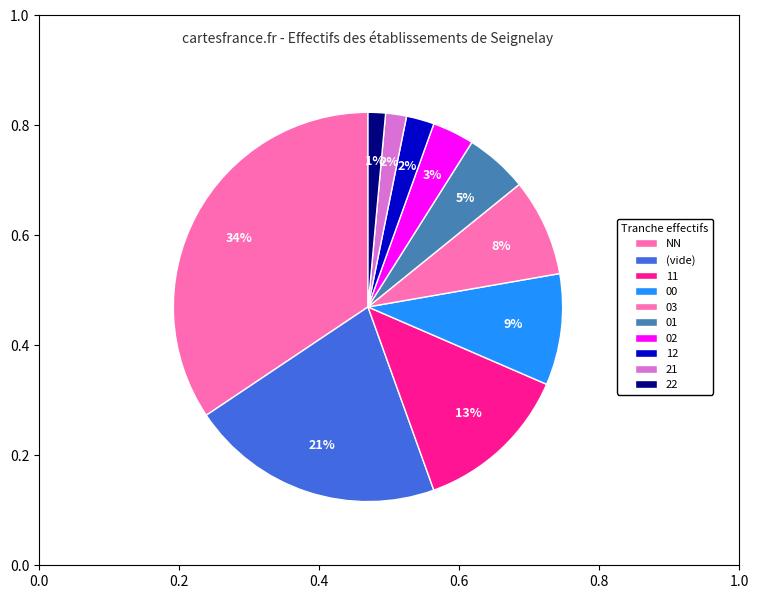

To the nearest percent, what is the difference between the largest and smallest slice percentages?

33%